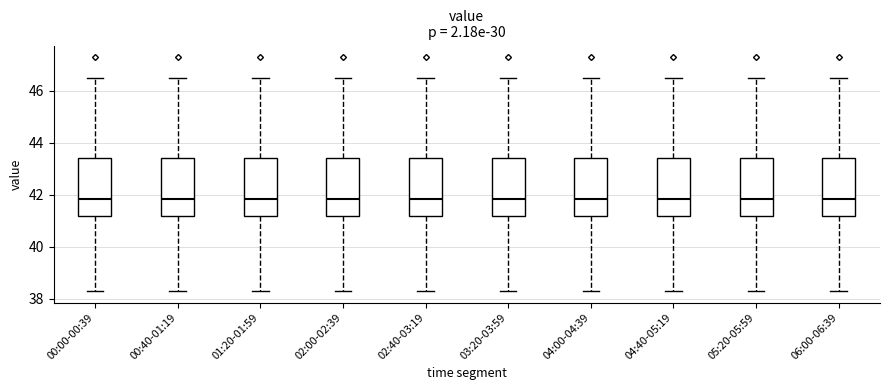

Reading left to right, transcribe this box plot: for each box, give where its median line is, the range the box spans, and where its two whiskers end, as read against the y-axis. The values are not printed on the chart, so give them approximately, as read against the axis.

00:00-00:39: median 41.8, box 41.2 to 43.4, whiskers 38.4 to 46.6
00:40-01:19: median 41.8, box 41.2 to 43.4, whiskers 38.4 to 46.6
01:20-01:59: median 41.8, box 41.2 to 43.4, whiskers 38.4 to 46.6
02:00-02:39: median 41.8, box 41.2 to 43.4, whiskers 38.4 to 46.6
02:40-03:19: median 41.8, box 41.2 to 43.4, whiskers 38.4 to 46.6
03:20-03:59: median 41.8, box 41.2 to 43.4, whiskers 38.4 to 46.6
04:00-04:39: median 41.8, box 41.2 to 43.4, whiskers 38.4 to 46.6
04:40-05:19: median 41.8, box 41.2 to 43.4, whiskers 38.4 to 46.6
05:20-05:59: median 41.8, box 41.2 to 43.4, whiskers 38.4 to 46.6
06:00-06:39: median 41.8, box 41.2 to 43.4, whiskers 38.4 to 46.6